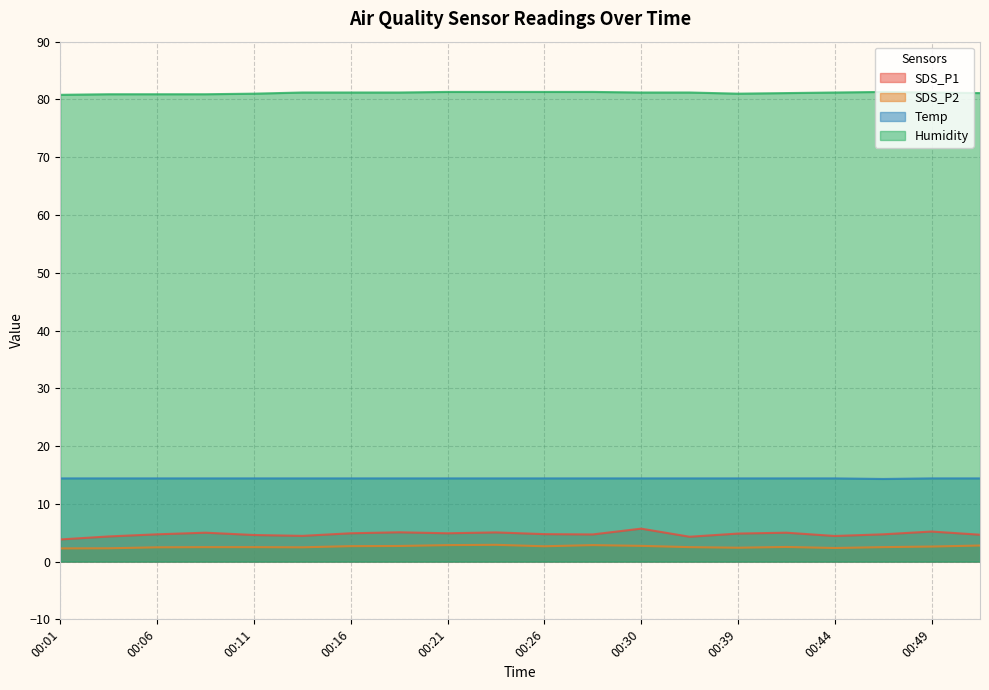

Count the number of categories in the chart.

20